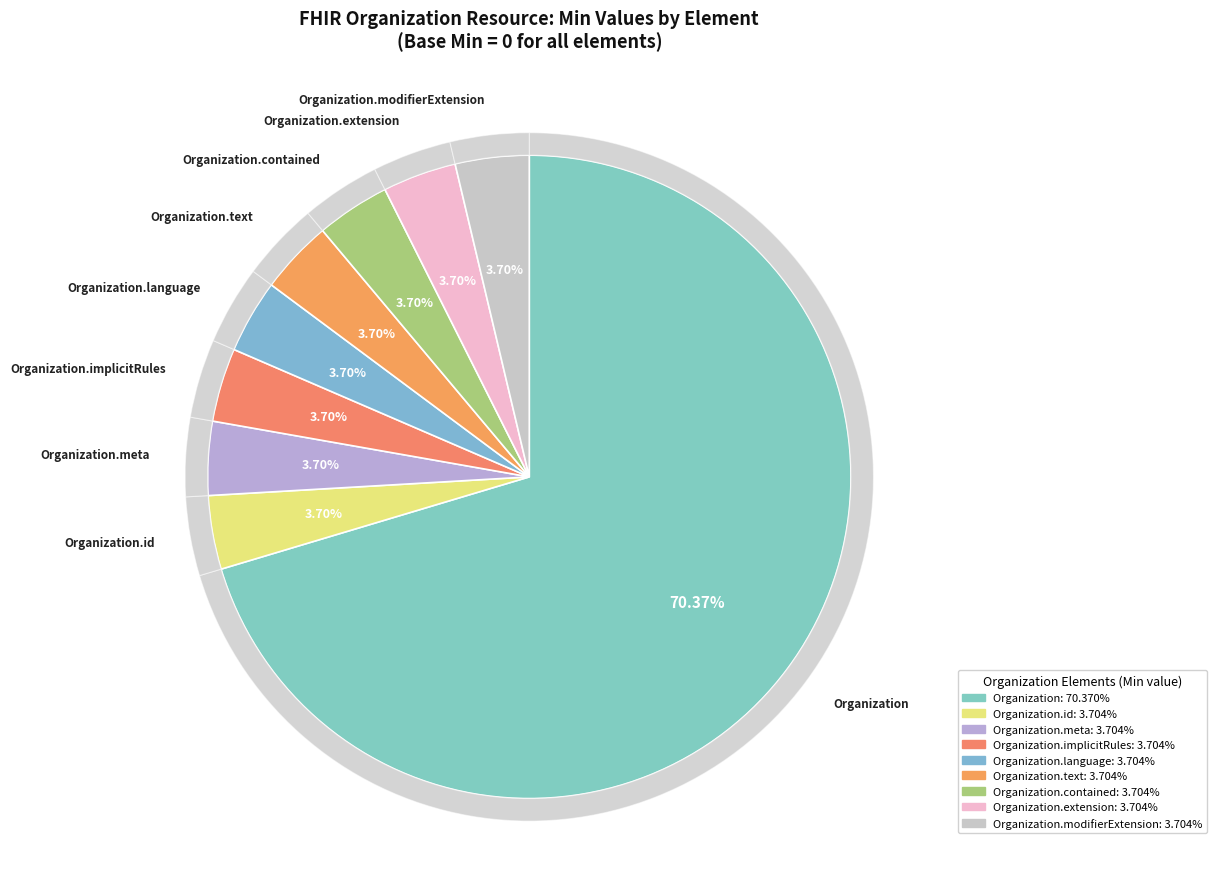

Rank the categories by value from lowest to highest.

Organization.id (Min=0), Organization.meta (Min=0), Organization.implicitRules (Min=0), Organization.language (Min=0), Organization.text (Min=0), Organization.contained (Min=0), Organization.extension (Min=0), Organization.modifierExtension (Min=0), Organization (Min=0)